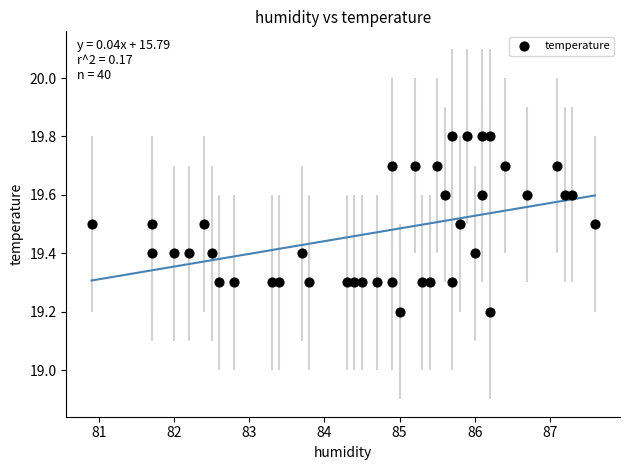

What is the range of Y values (max minus min)?

0.6